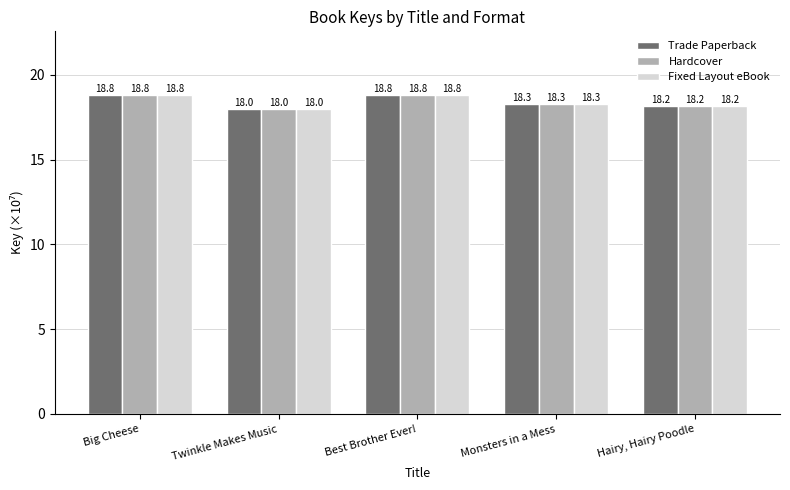

What is the average value of the Hardcover series?

18.4